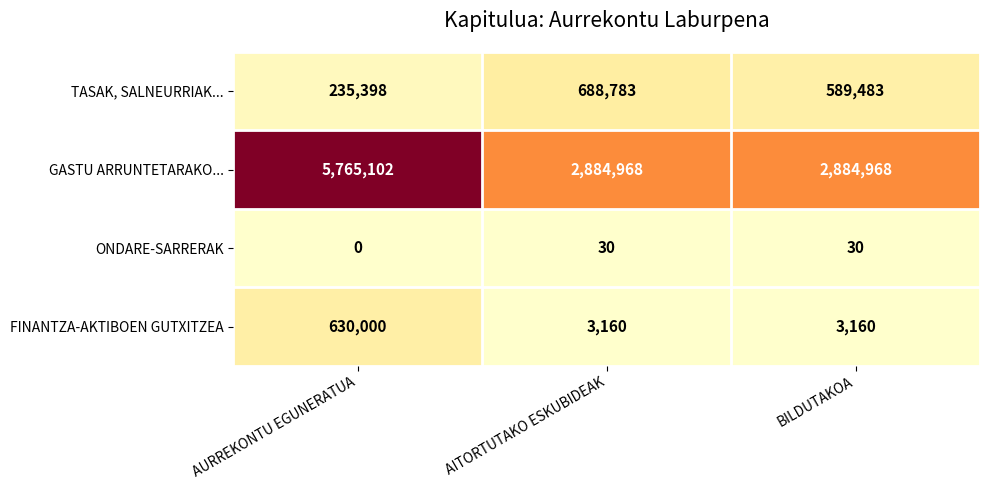

What is the total value across all series at BILDUTAKOA?

3477641